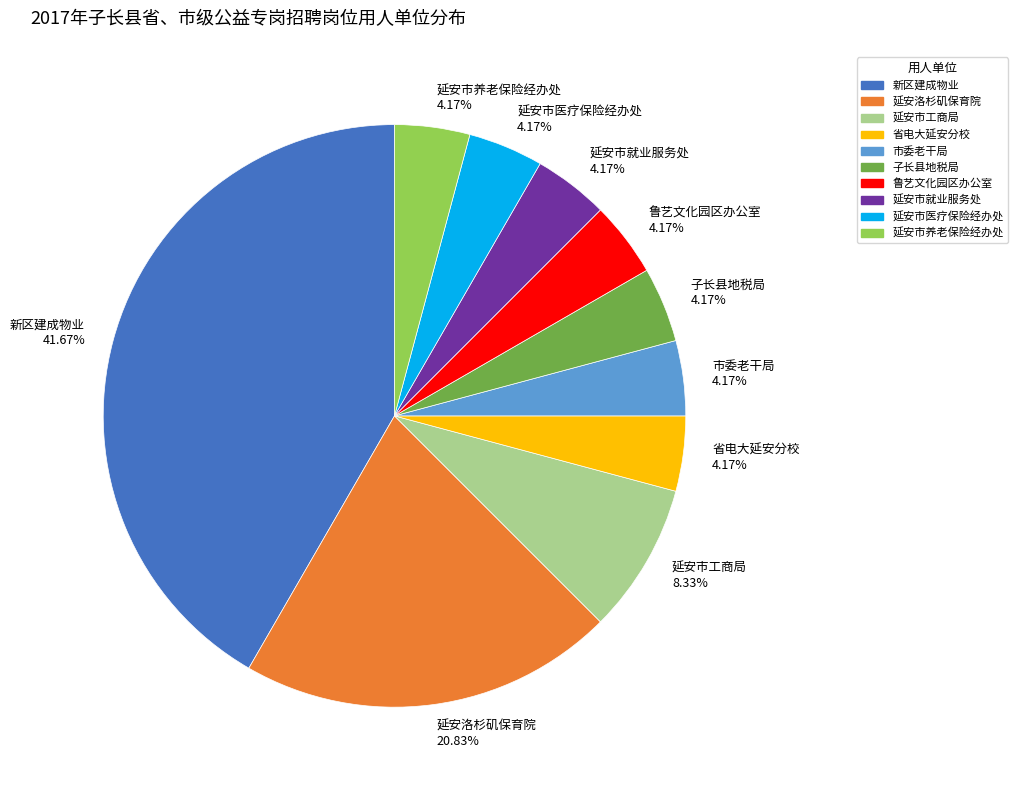

Combined, what portion of the pie is 延安市就业服务处 and 子长县地税局?

8.3%